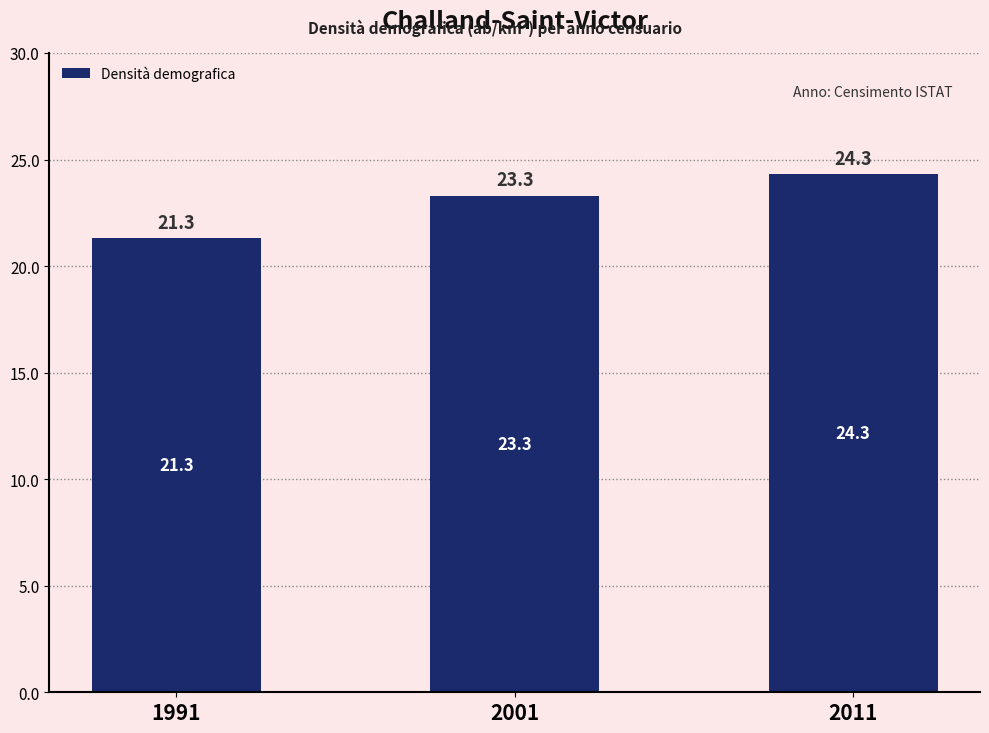

What is the change in value from 1991 to 2011?

+3.0